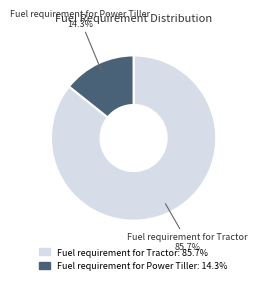

Rank the categories by value from highest to lowest.

Fuel requirement for Tractor, Fuel requirement for Power Tiller